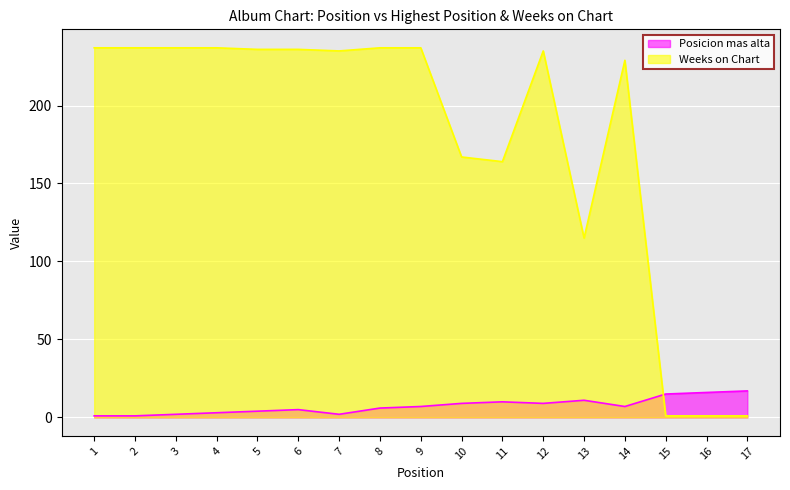

True or false: Posicion mas alta has a value of 0 at 2.

False